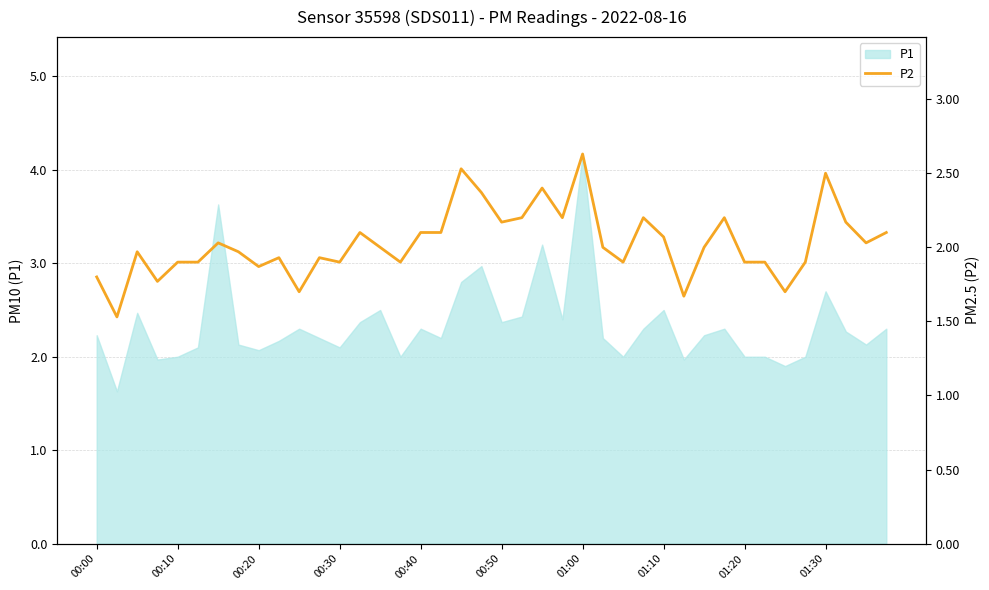

Where is the data nearest to the value 2?

14